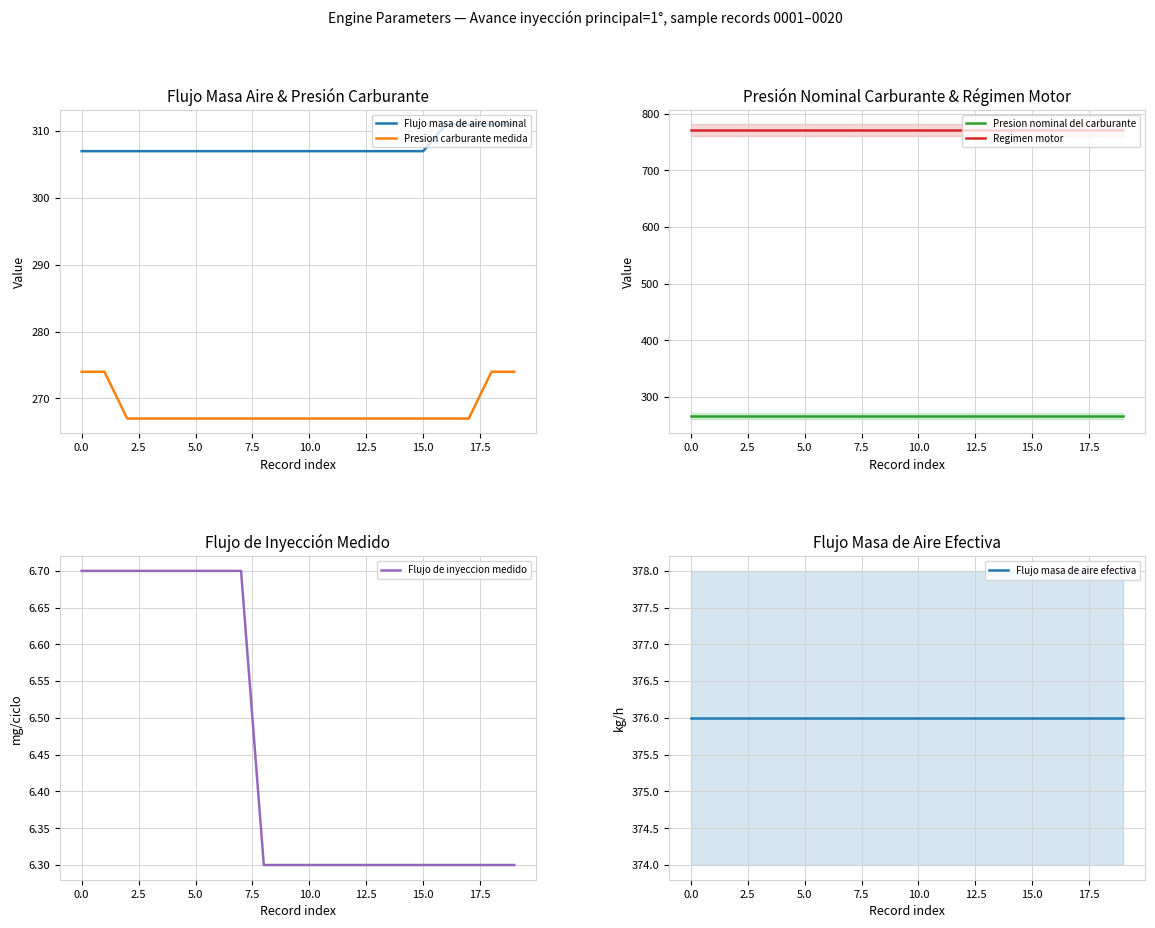

The value of Flujo masa de aire nominal at 10.0 is 403. True or false?

False